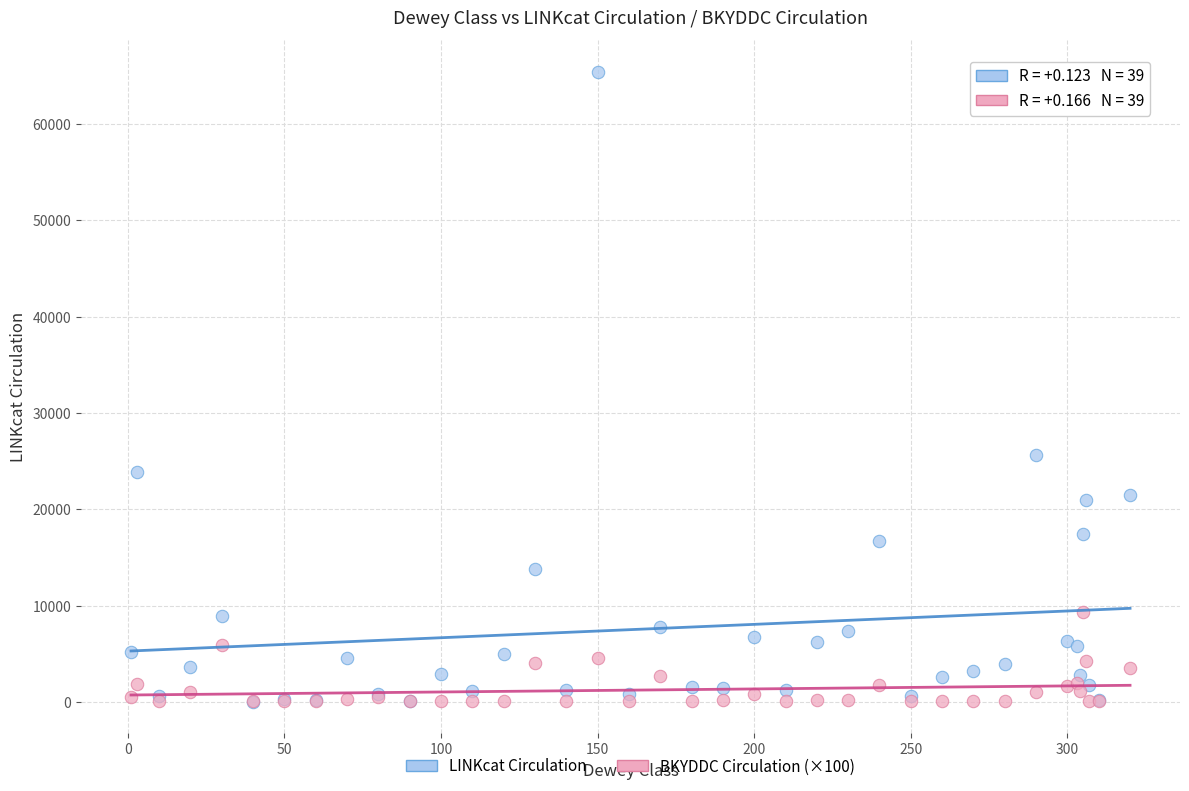

In the LINKcat Circulation series, what Y value is closest to 32732?

25642